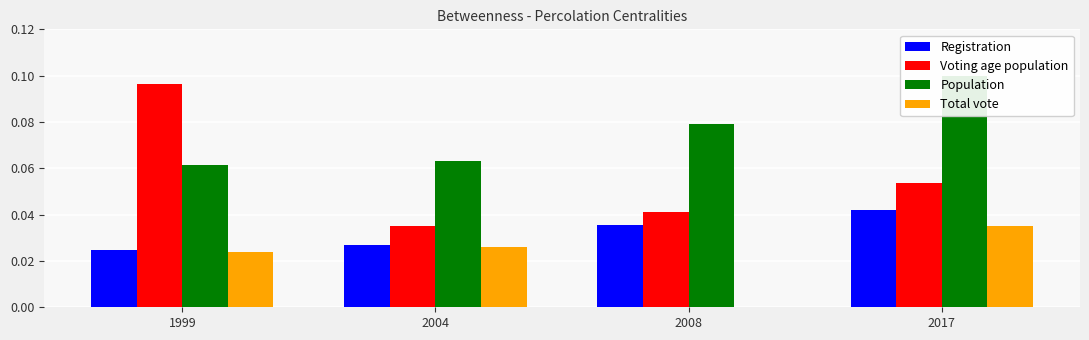

Where is Population nearest to the value 0?

1999